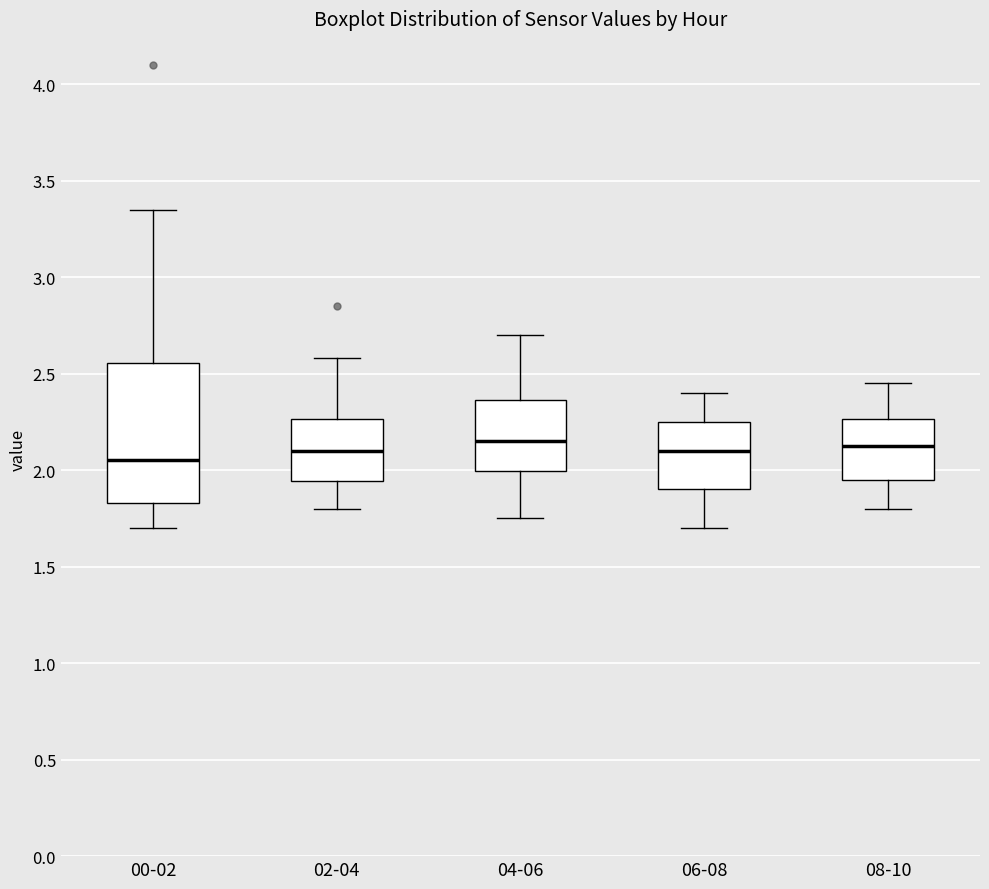

Reading left to right, transcribe this box plot: for each box, give where its median line is, the range the box spans, and where its two whiskers end, as read against the y-axis. The values are not printed on the chart, so give them approximately, as read against the axis.

00-02: median 2.05, box 1.85 to 2.55, whiskers 1.70 to 3.35
02-04: median 2.10, box 1.95 to 2.25, whiskers 1.80 to 2.60
04-06: median 2.15, box 2.00 to 2.35, whiskers 1.75 to 2.70
06-08: median 2.10, box 1.90 to 2.25, whiskers 1.70 to 2.40
08-10: median 2.15, box 1.95 to 2.25, whiskers 1.80 to 2.45